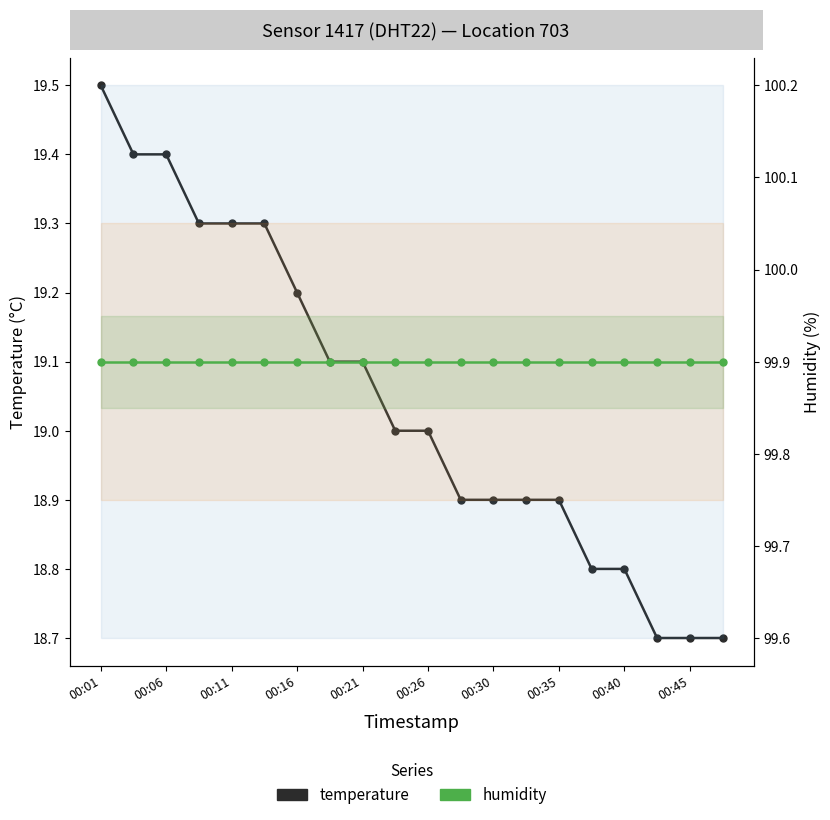

True or false: humidity and temperature intersect in this chart.

False